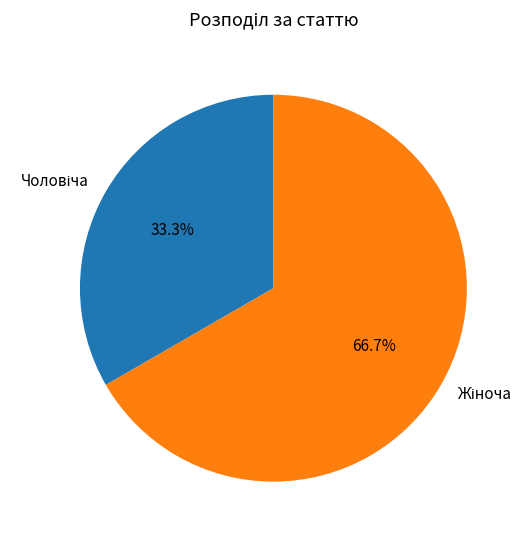

Is there a majority slice in this chart?

Yes